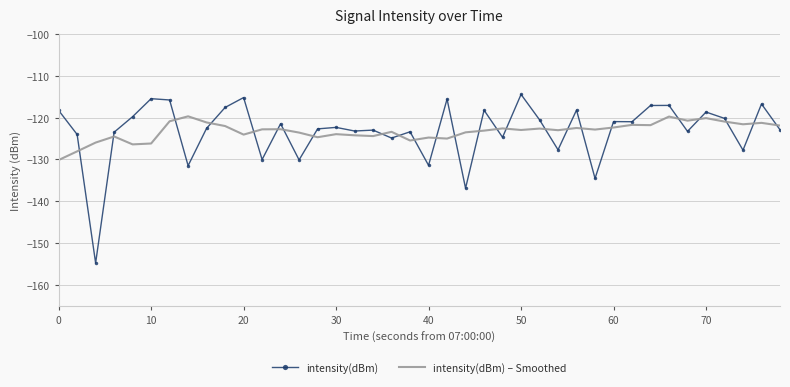

List the series in order of their peak value, lowest first.

intensity(dBm) – Smoothed, intensity(dBm)